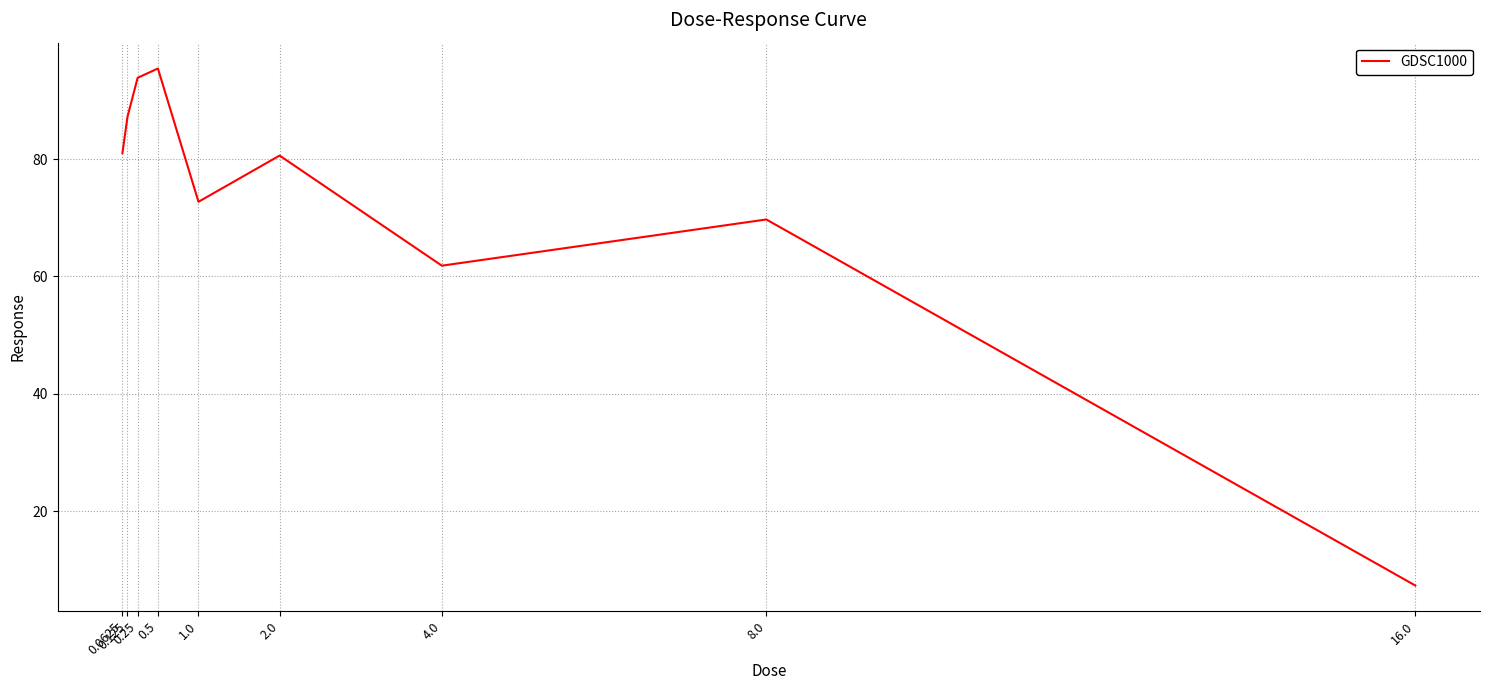

Does the chart have visible grid lines?

Yes